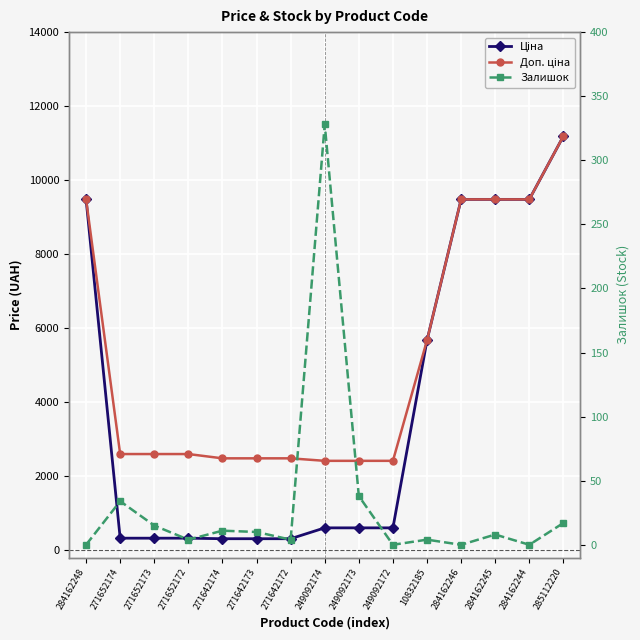

What is the sum of all Доп. ціна values?

77268.9